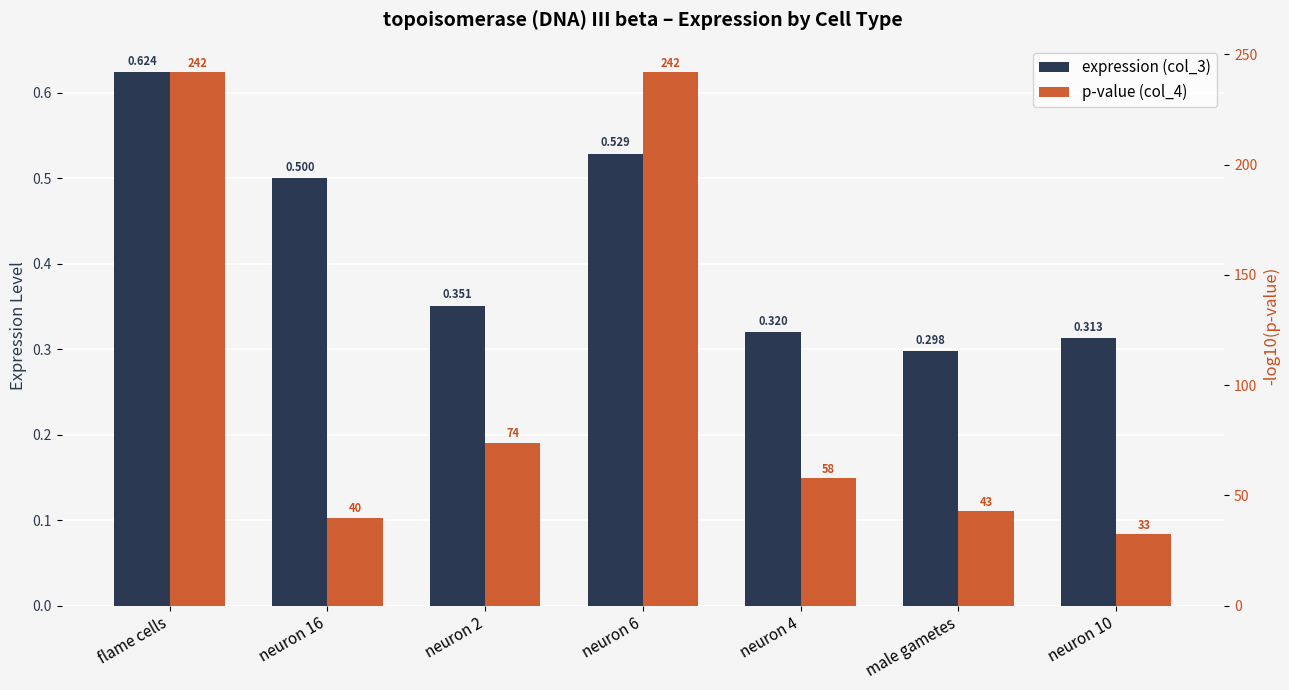

Count the number of data series in this chart.

2